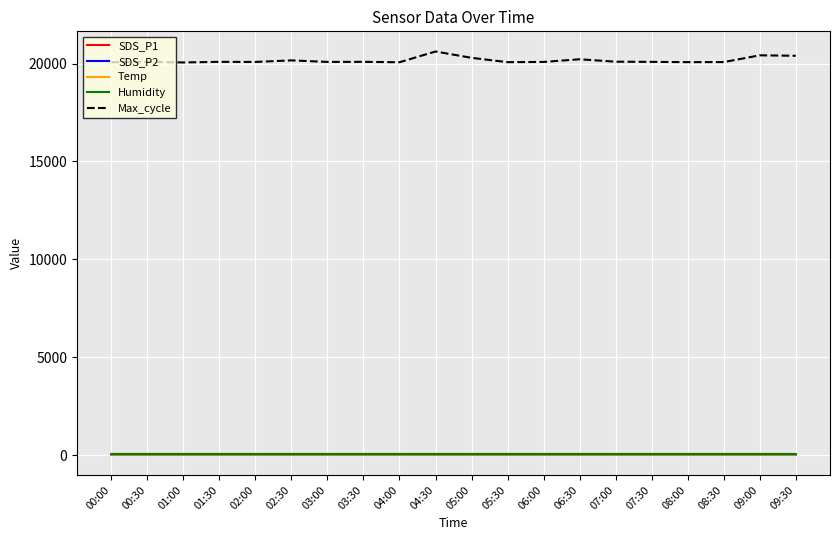

Which series has the largest total across all categories?

Max_cycle